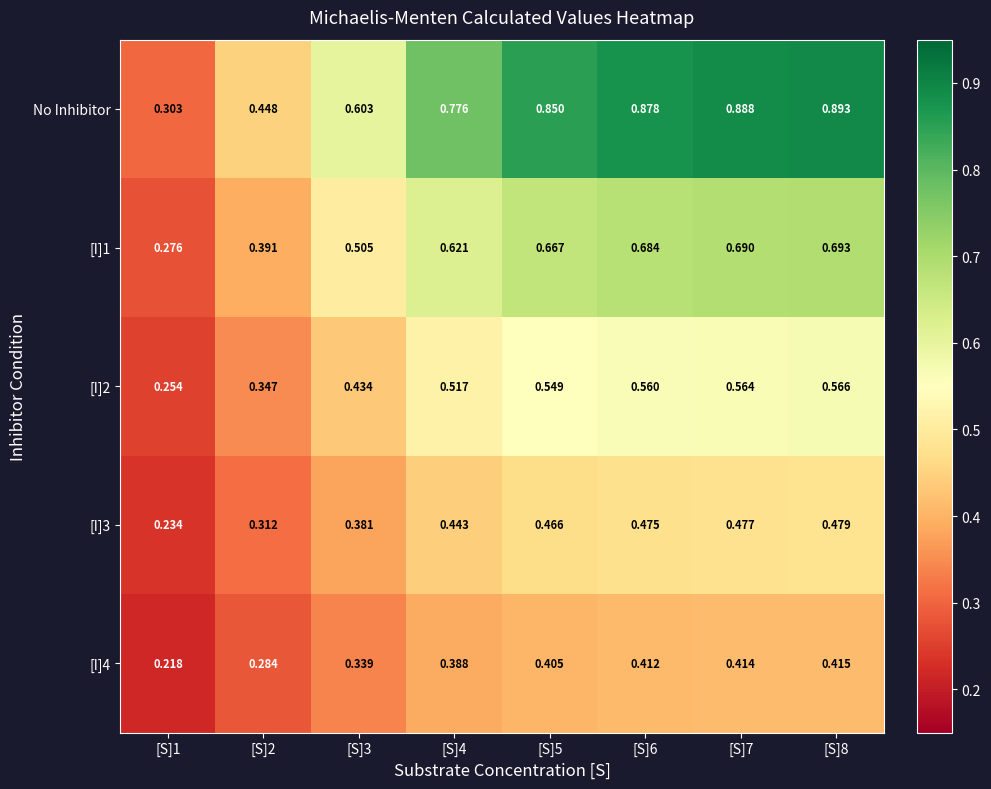

List the series in order of their peak value, highest first.

No Inhibitor, [I]1, [I]2, [I]3, [I]4